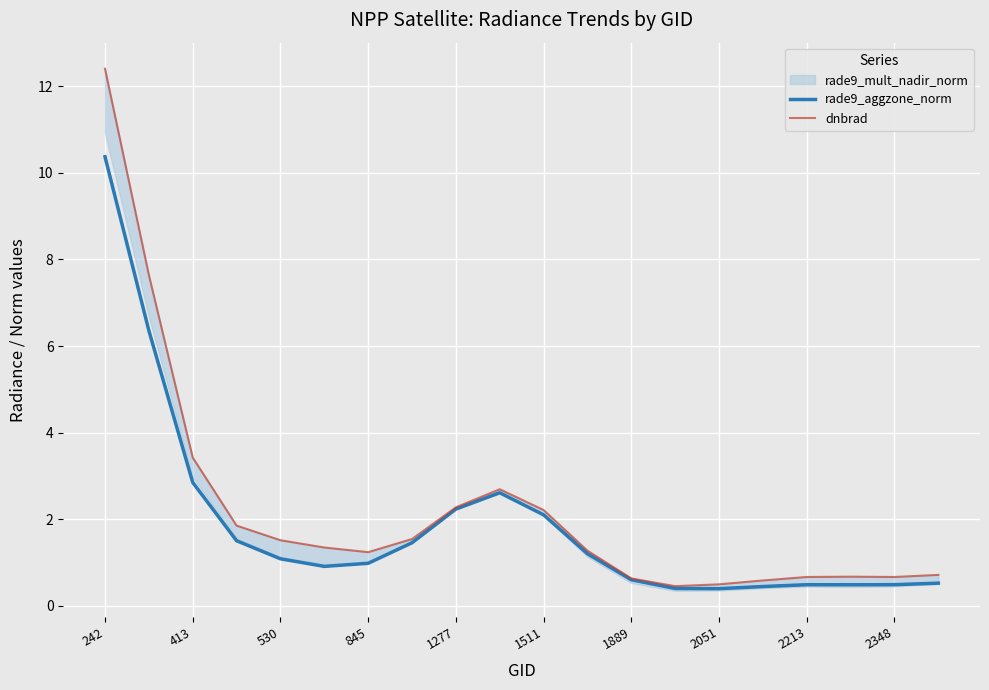

True or false: rade9_aggzone_norm and dnbrad intersect in this chart.

False